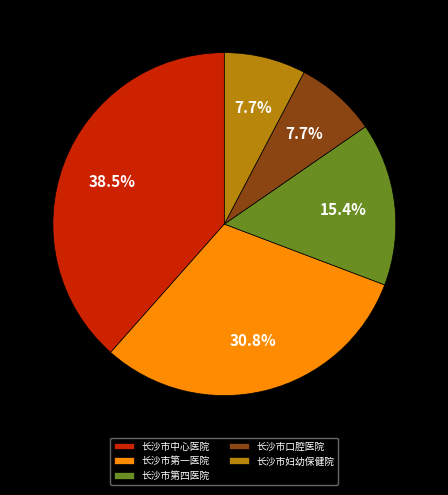

How many segments does this pie chart have?

5